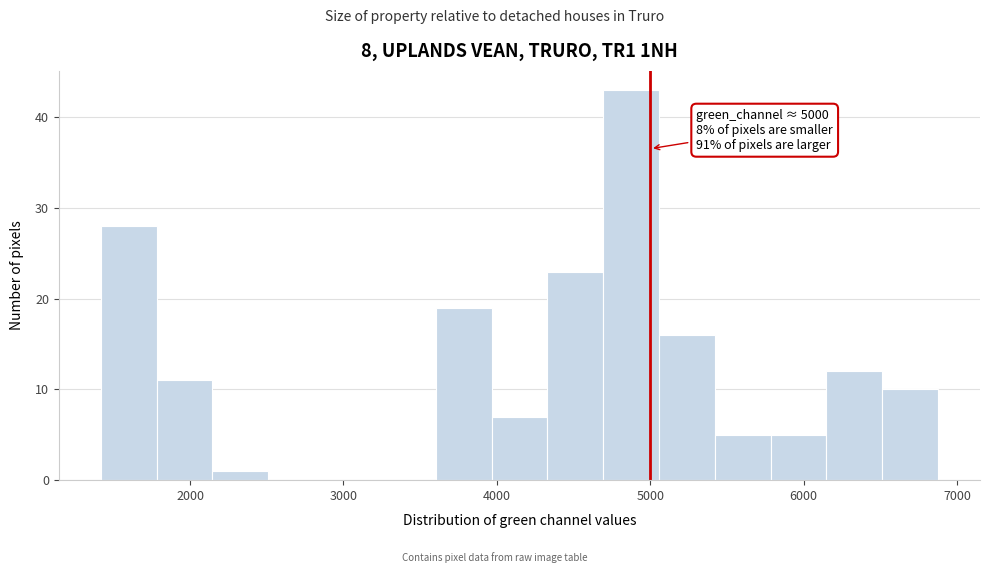

Around what value on the x-axis is the tallest bar? Give the approximate position of its centre, as read against the axis.

4900